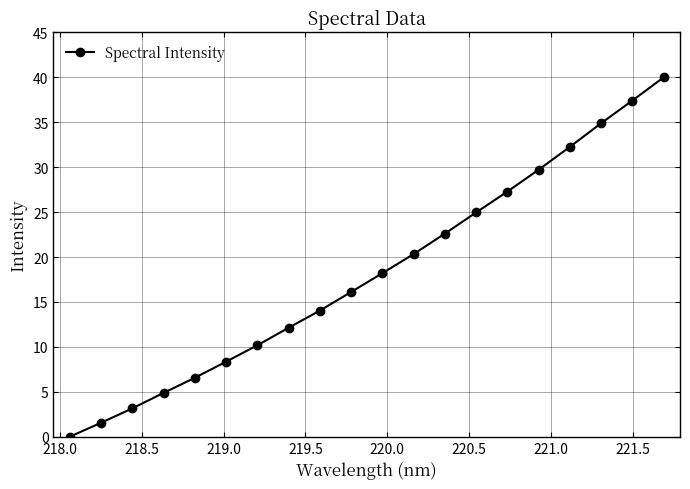

What is the value of the 18th point from the left?

34.9